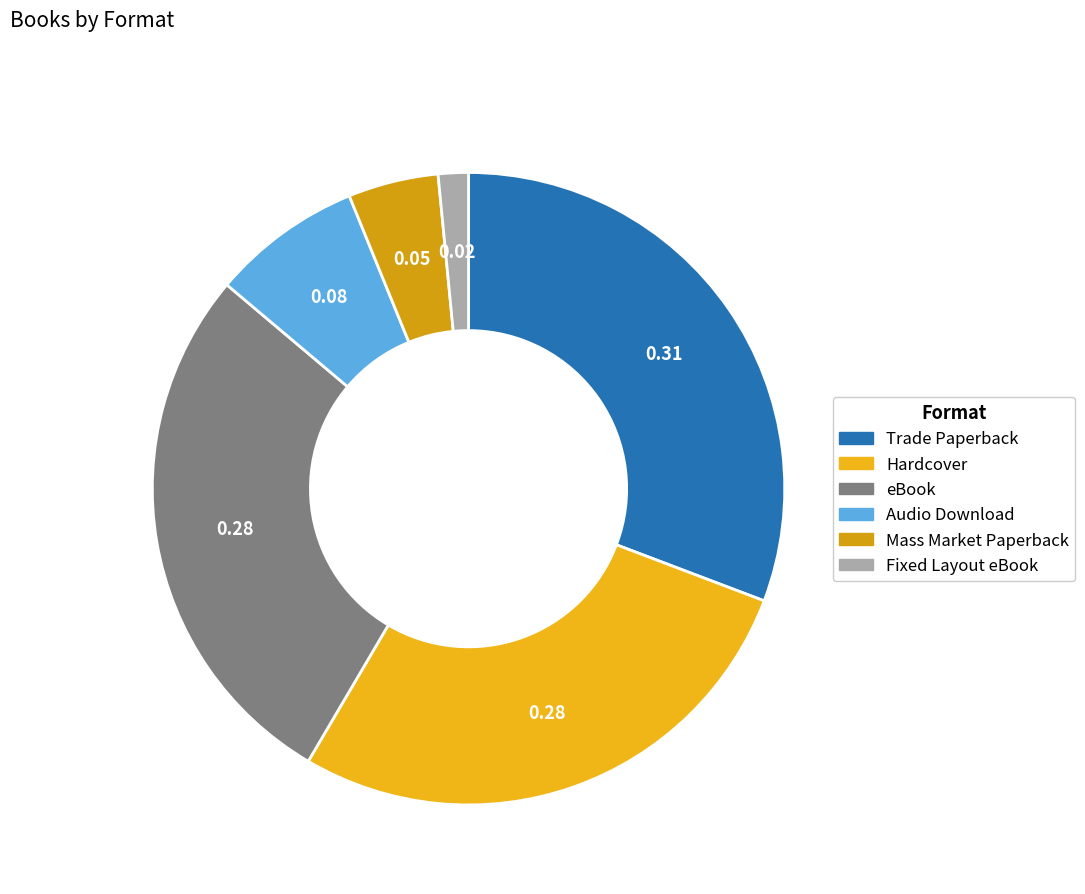

To the nearest percent, what portion does Mass Market Paperback represent?

5%